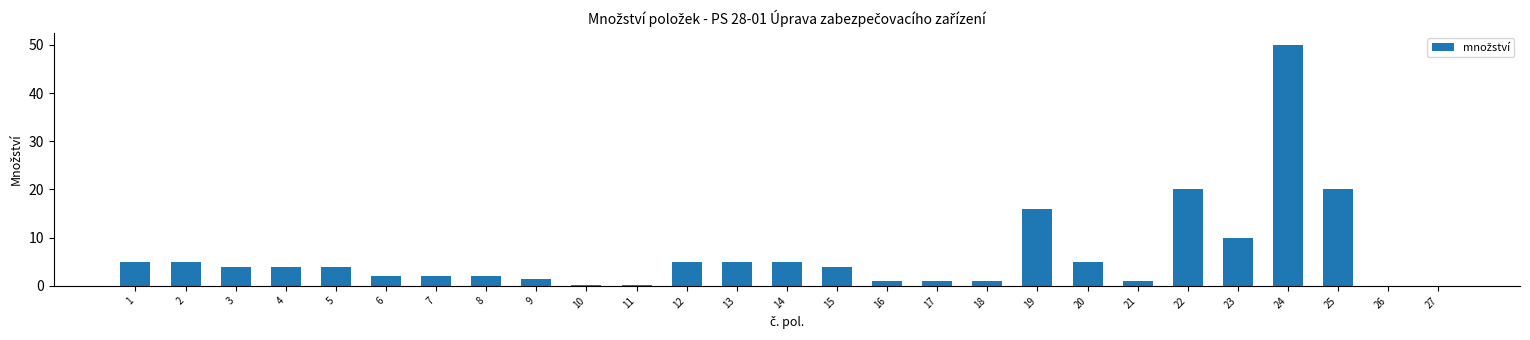

The value at 20 is 3.0. True or false?

False